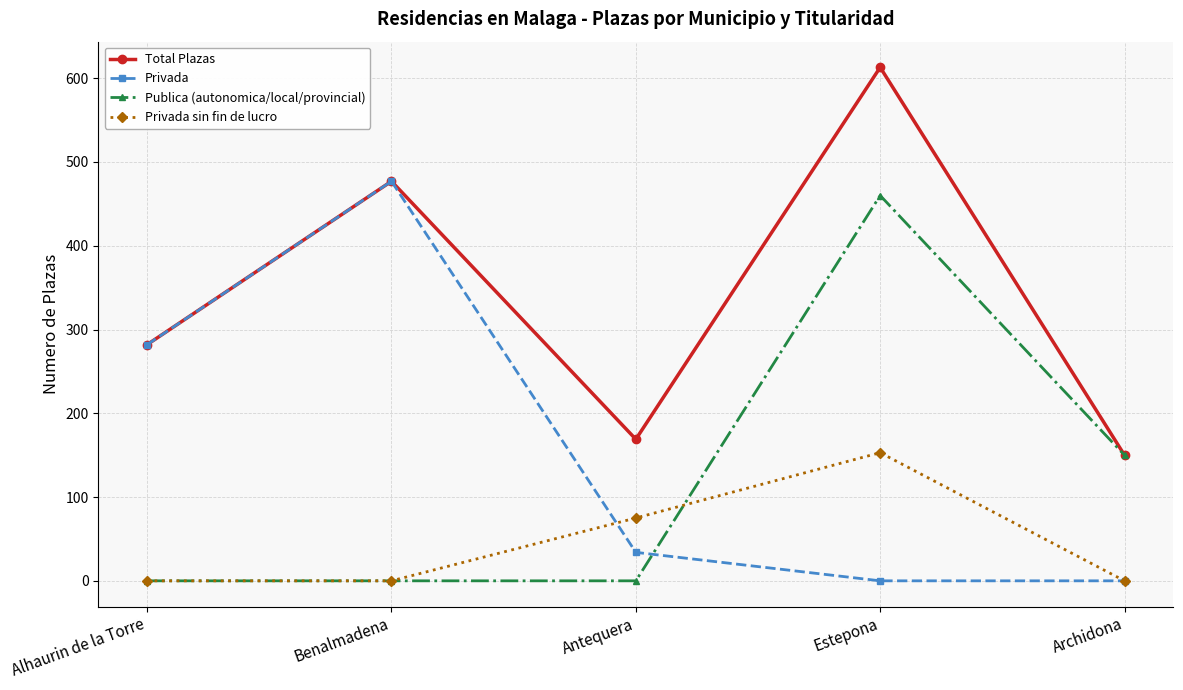

What is the label of the 3rd point from the right?

Antequera